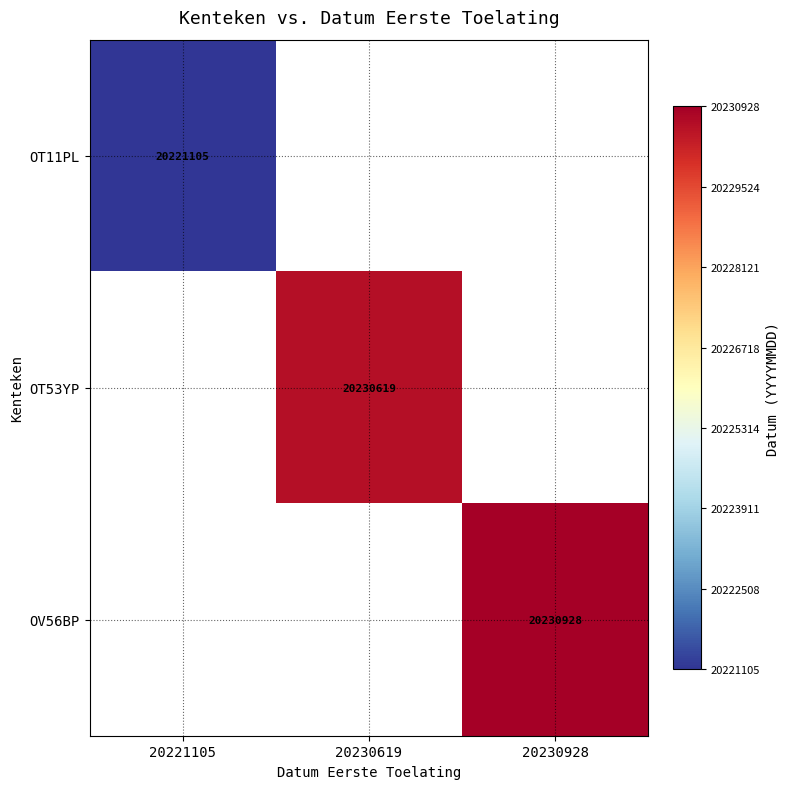

The OV56BP series shows 20230928 at 20230928. True or false?

True